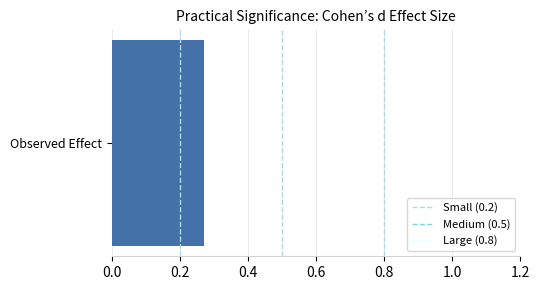

True or false: Medium (0.5) has a value of 0 at 0.0.

True